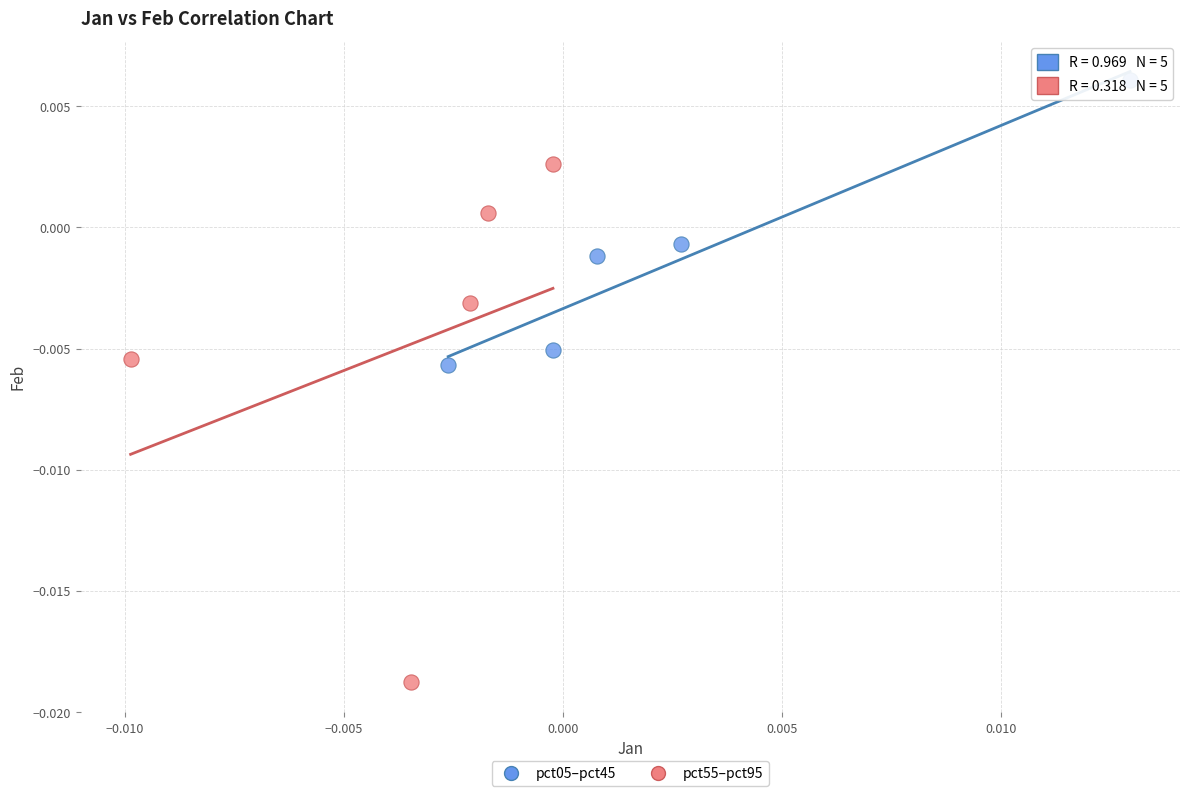

What are all the series names shown in the legend?

pct05–pct45, pct55–pct95